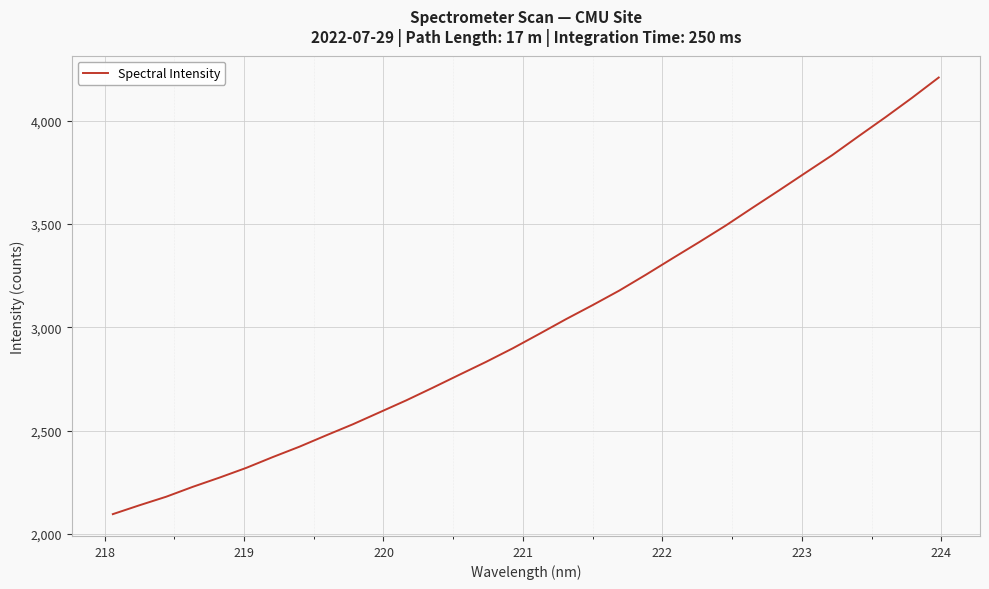

What is the minimum value shown in the chart?

2096.4